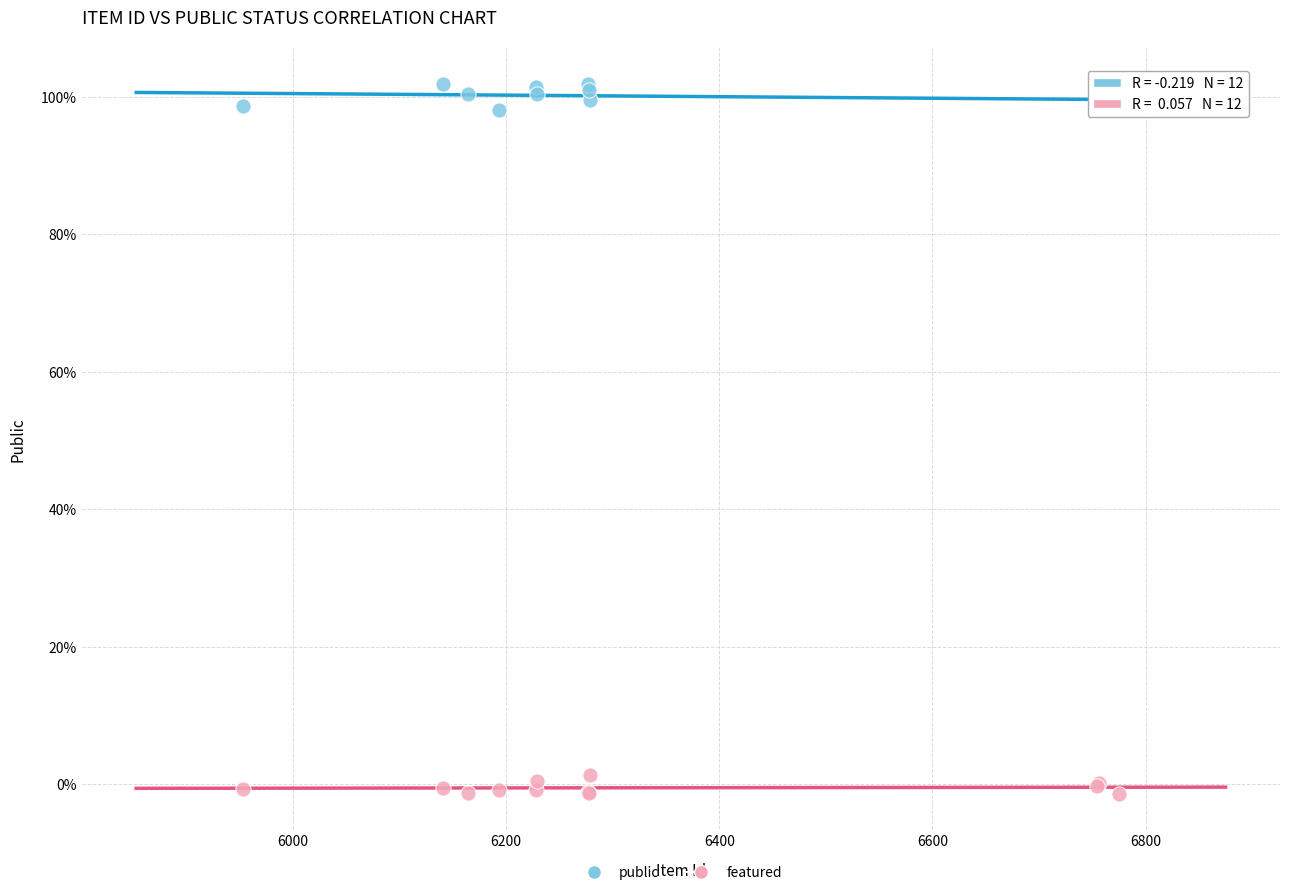

Which series reaches the maximum Y coordinate?

public